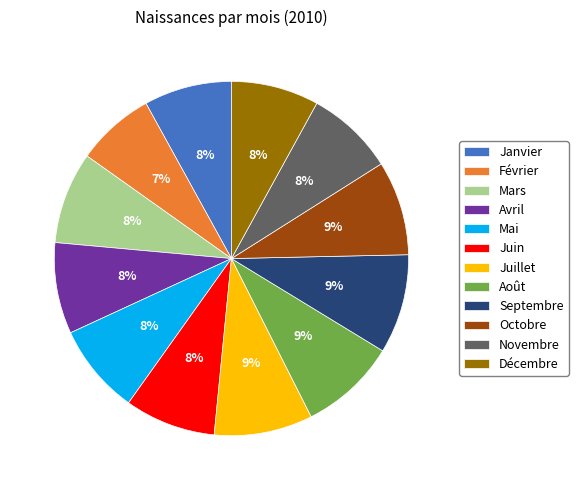

Is it true that Février is 17% of the pie?

False